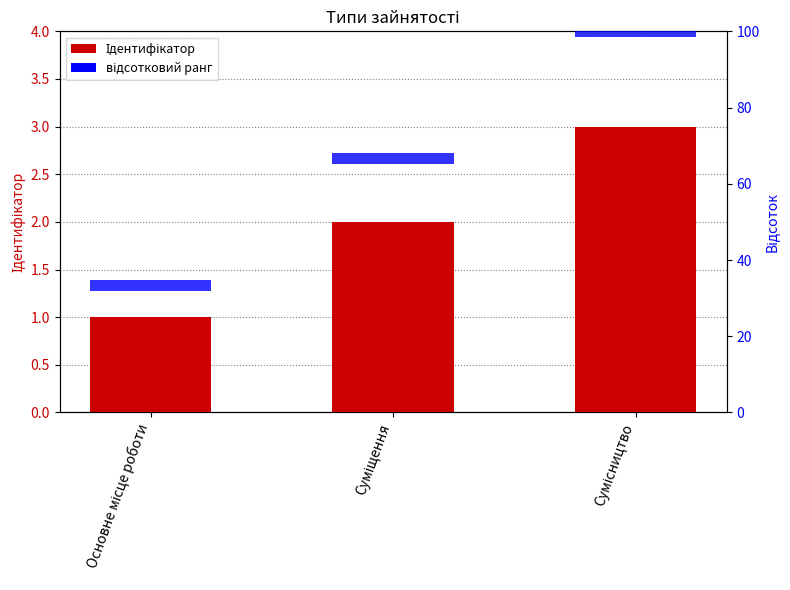

What is the smallest value displayed?

1